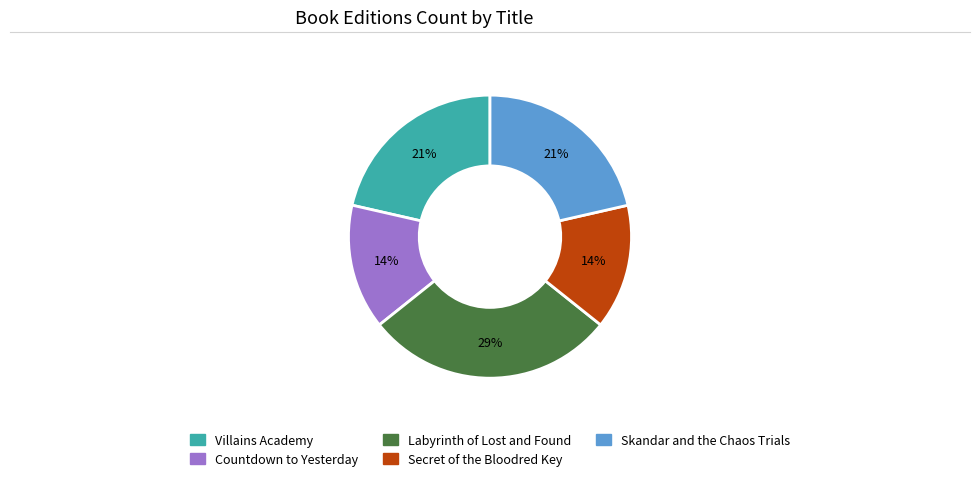

Which has a higher value, Labyrinth of Lost and Found or Villains Academy?

Labyrinth of Lost and Found